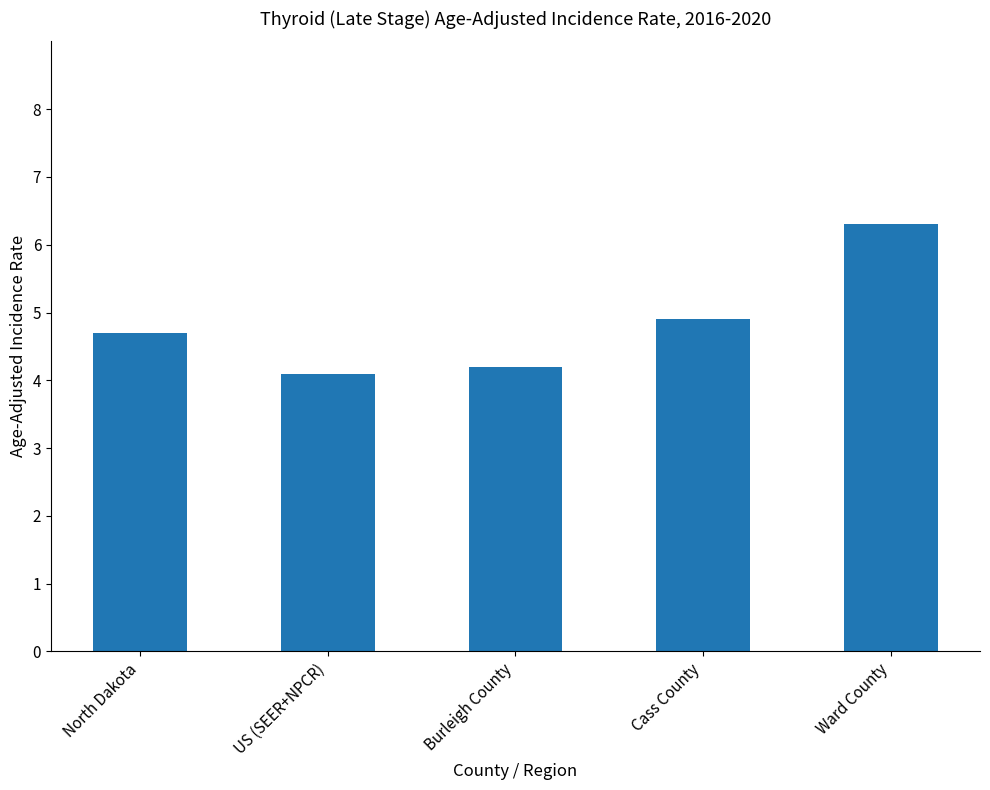

Rank the categories by value from highest to lowest.

Ward County, Cass County, North Dakota, Burleigh County, US (SEER+NPCR)